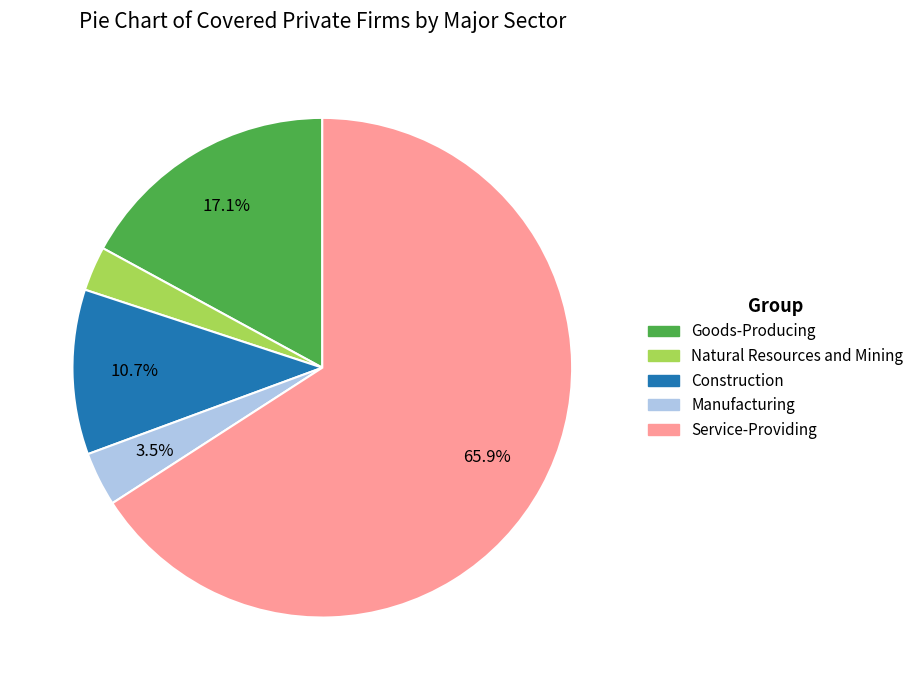

Do Manufacturing and Service-Providing together represent more than half of the pie?

Yes